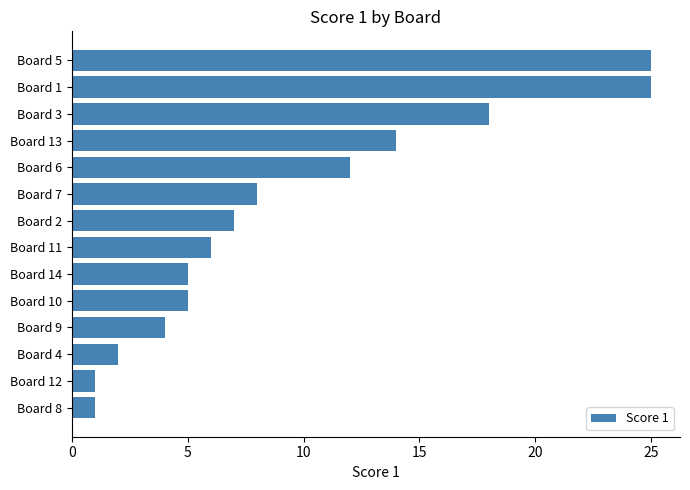

Between Board 11 and Board 12, which is larger?

Board 11